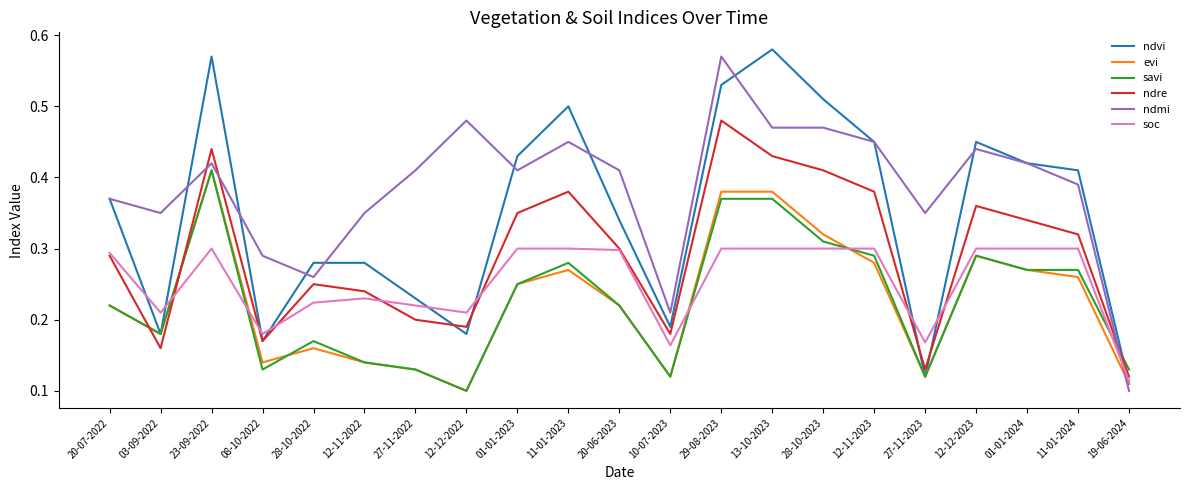

At how many categories does at least one series exceed 0?

21